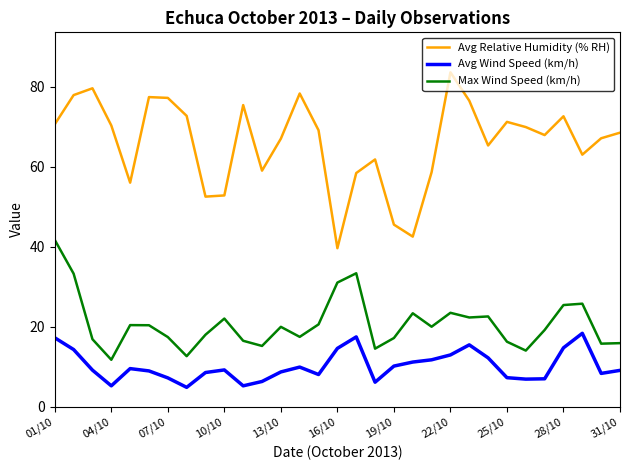

List the series in order of their peak value, lowest first.

Avg Wind Speed (km/h), Max Wind Speed (km/h), Avg Relative Humidity (% RH)